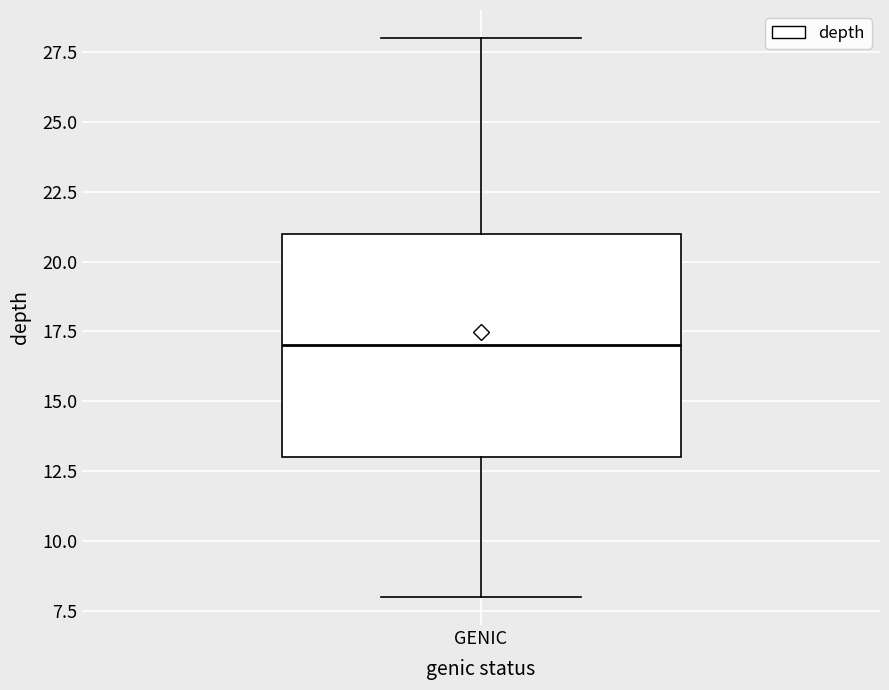

Where is the upper edge of the box for GENIC on the y-axis? The values are not printed on the chart, so give them approximately, as read against the axis.

21